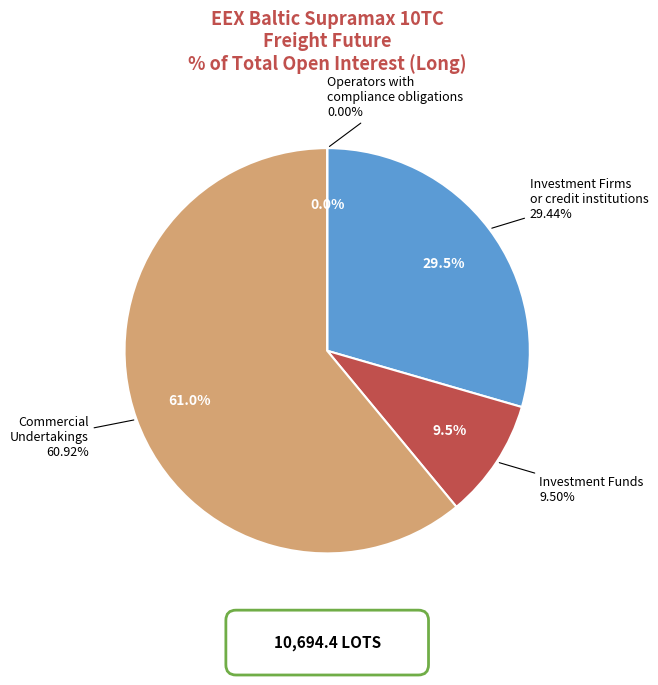

What is the change in value from Investment Firms or credit institutions to Operators with compliance obligations?

-29.4